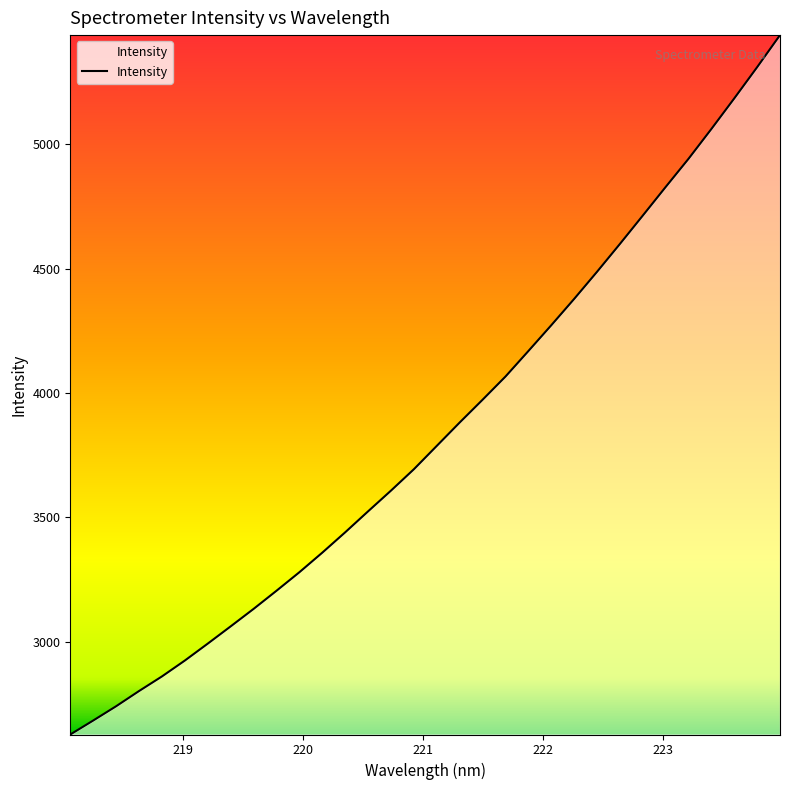

What is the maximum value shown in the chart?

5438.4